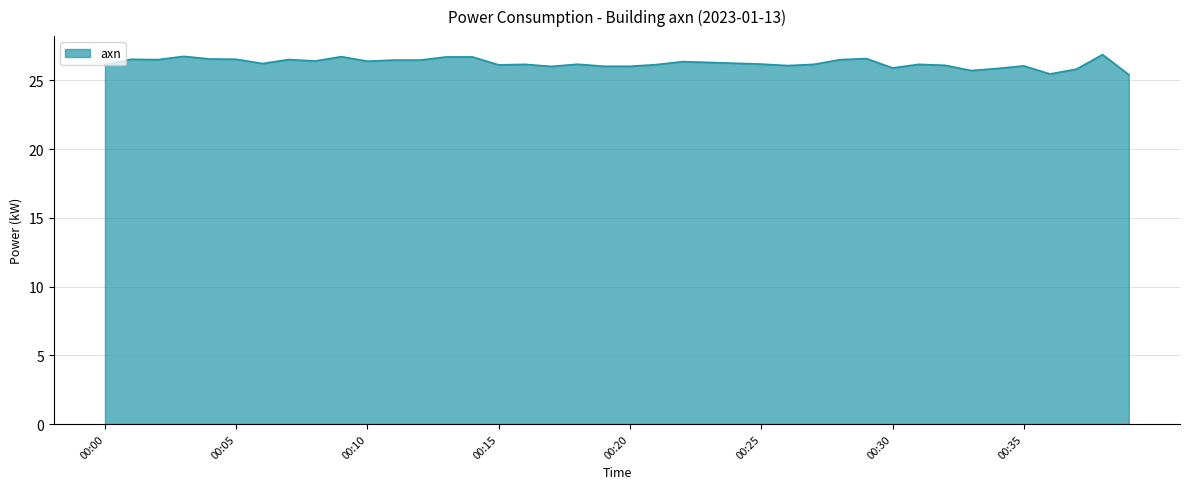

What is the average value?

26.2